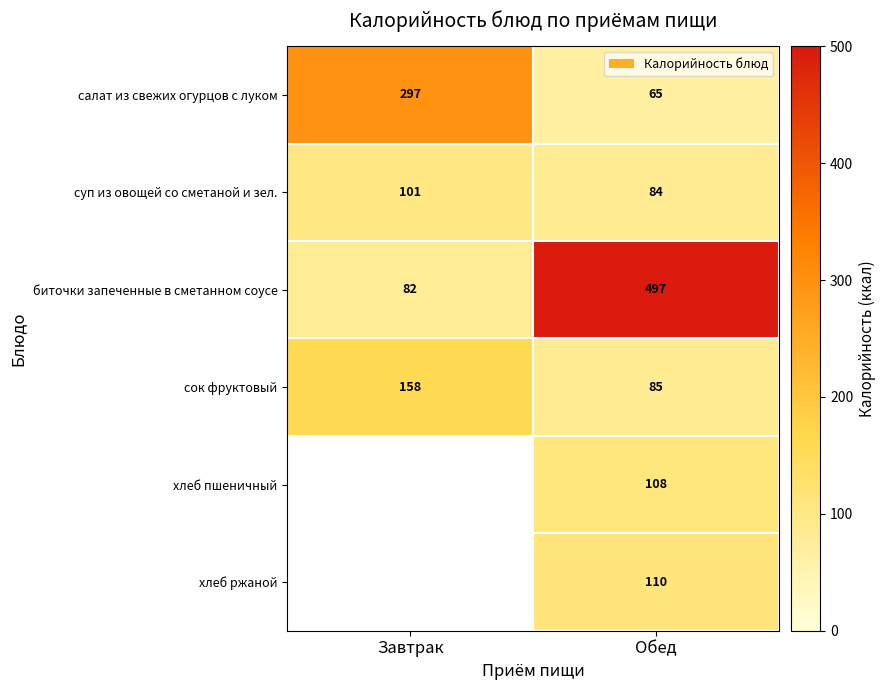

What is the greatest value displayed?

497.0